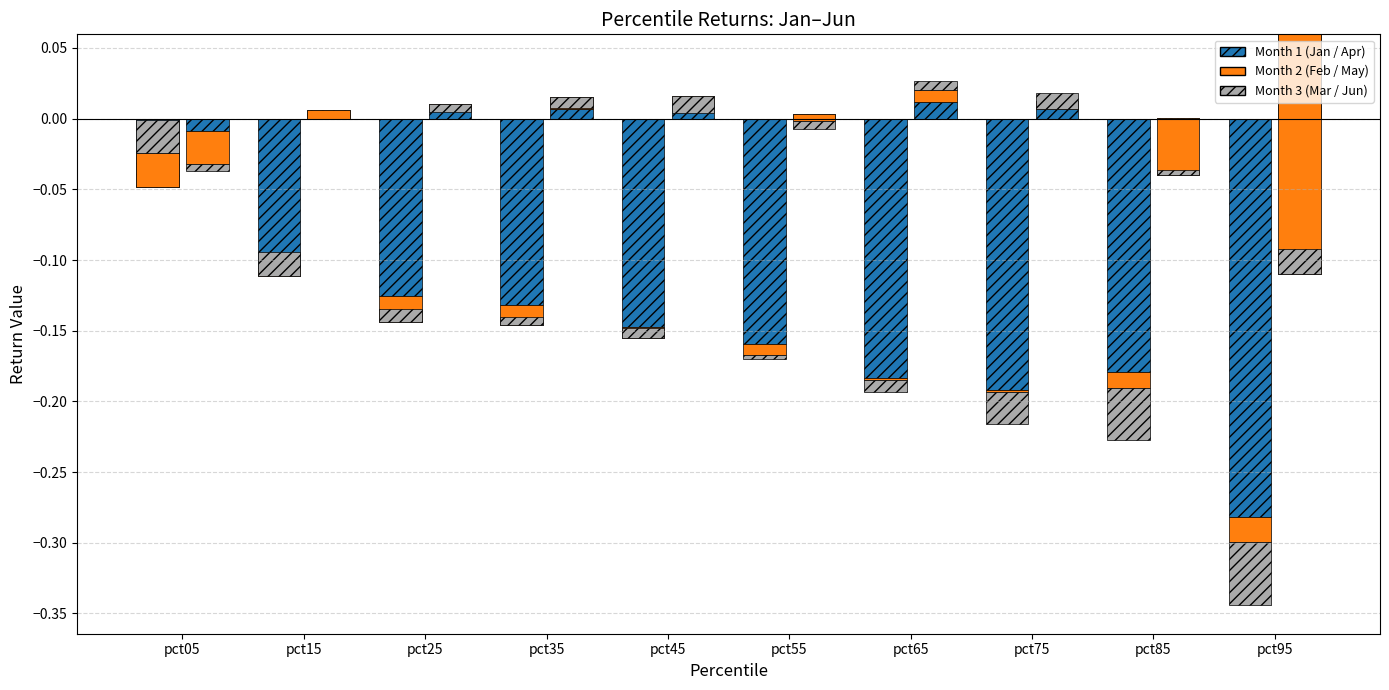

The Mar (group 1) series shows -0.0 at pct85. True or false?

False